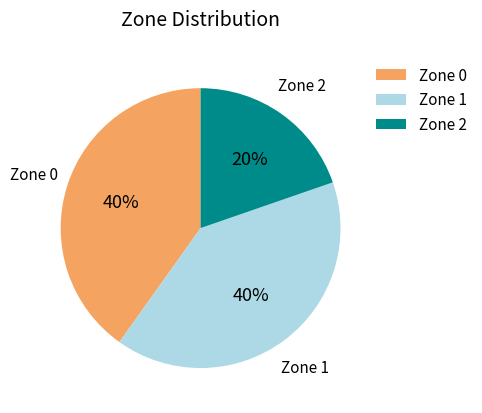

The Zone 0 slice represents 40% of the pie. True or false?

True